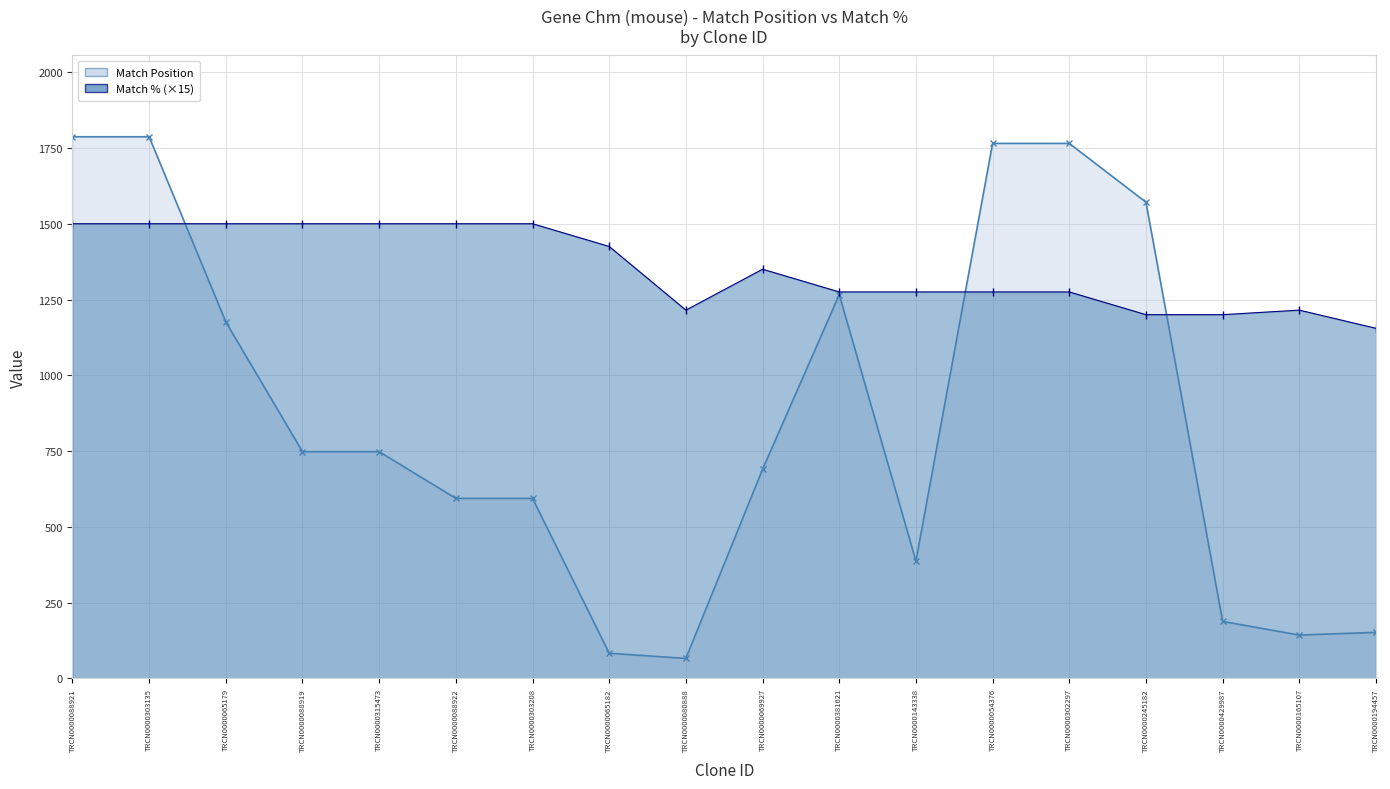

Reading left to right, extract all data points from this chart.

Match Position: 1787	1787	1176	748	748	594	594	83	66	690	1266	387	1765	1765	1571	188	143	152
Match %: 1500	1500	1500	1500	1500	1500	1500	1425	1215	1350	1275	1275	1275	1275	1200	1200	1215	1155